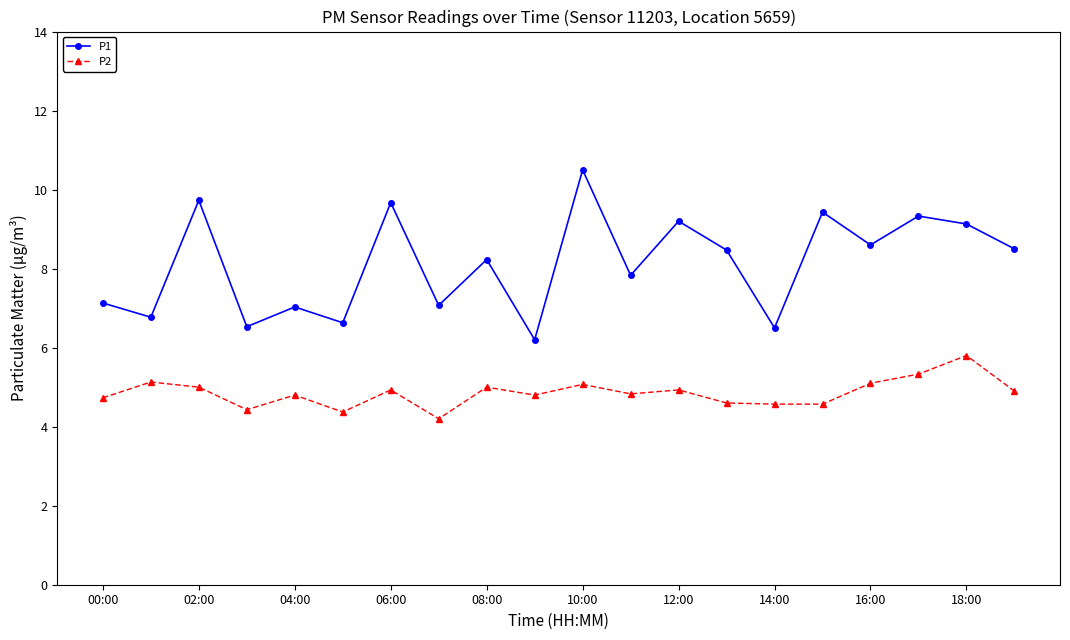

Which series has the largest total across all categories?

P1